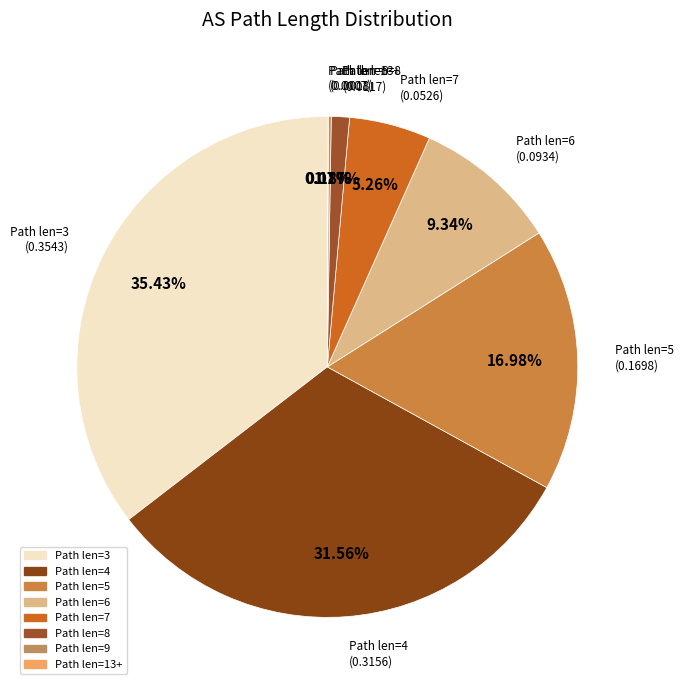

To the nearest percent, what is the difference between the largest and smallest slice percentages?

35%